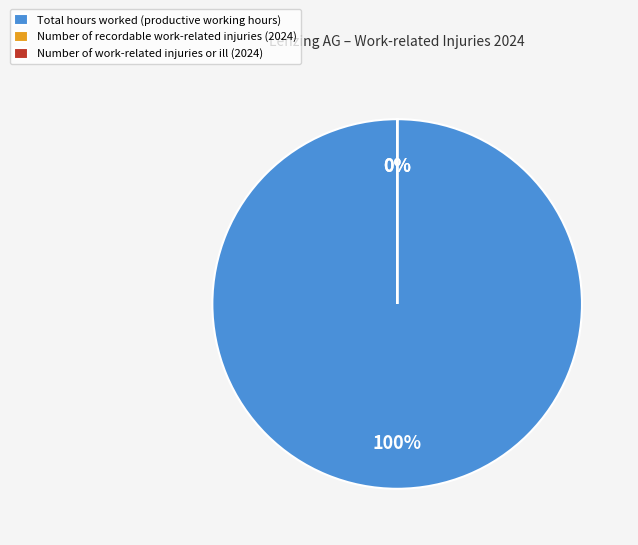

Is it true that Number of work-related injuries or ill is 1% of the pie?

False